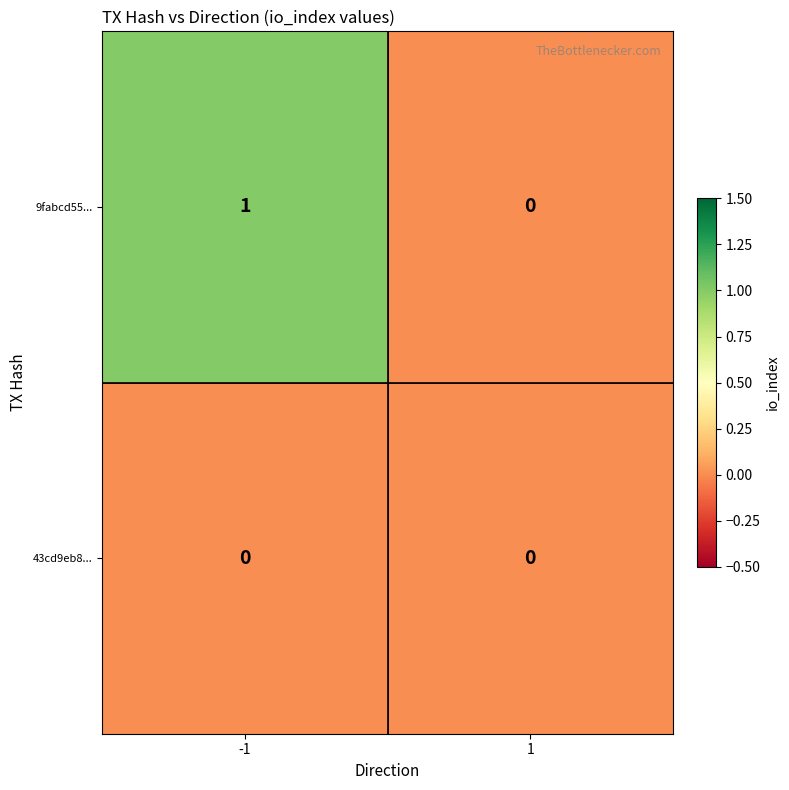

Which series has the largest total across all categories?

9fabcd55...